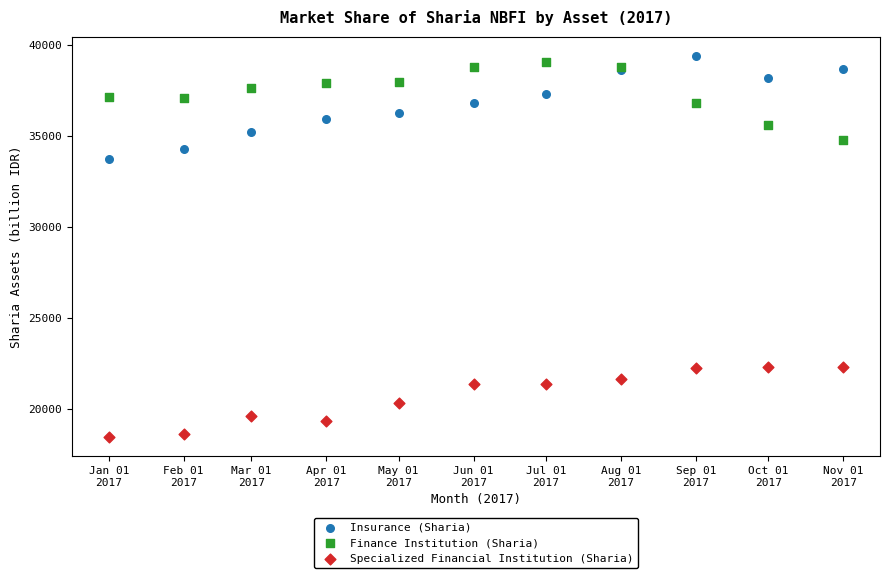

Across all series, what Y value is closest to 28927?

33726.9